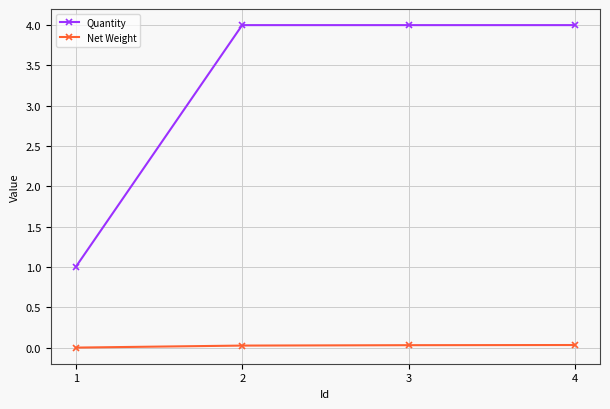

How many lines are shown in the chart?

2